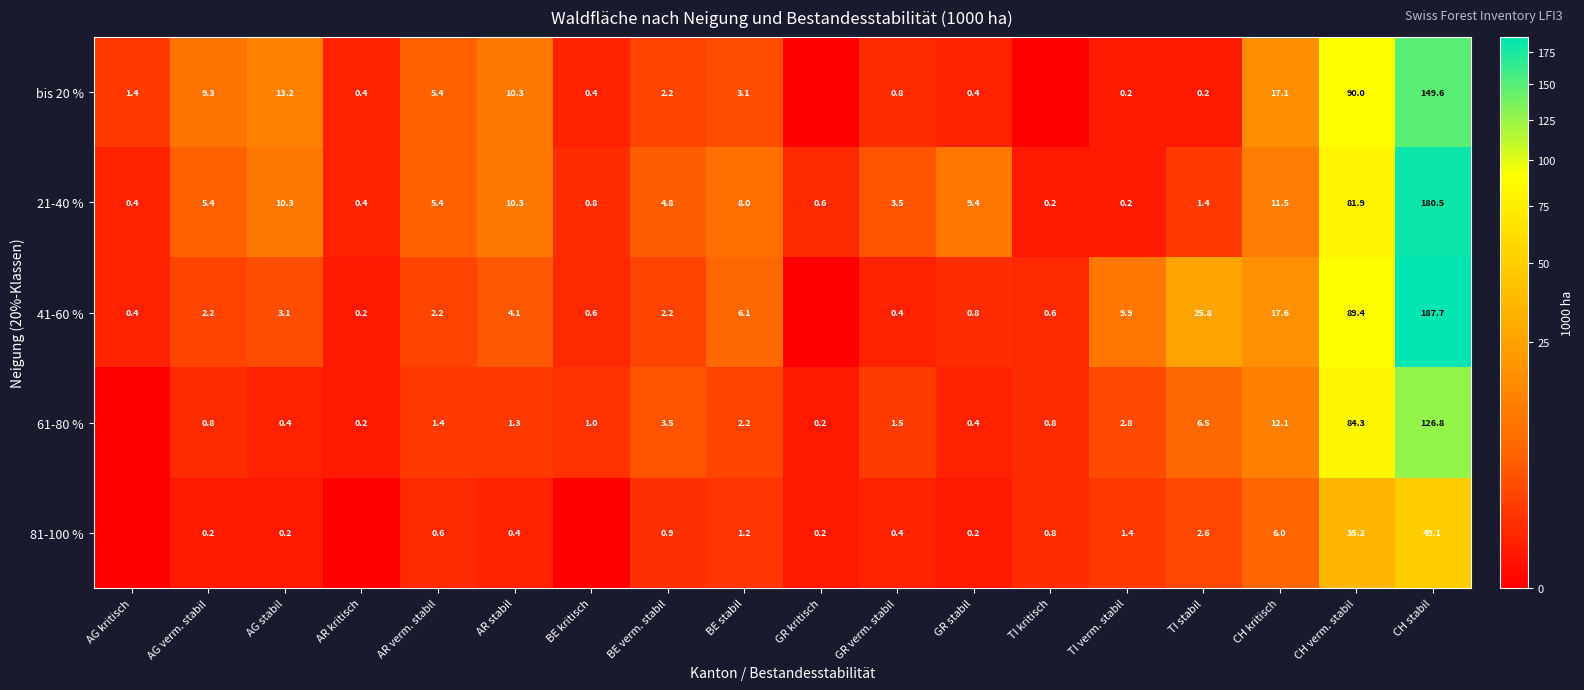

How many values in the 21-40 % series exceed 5?

9